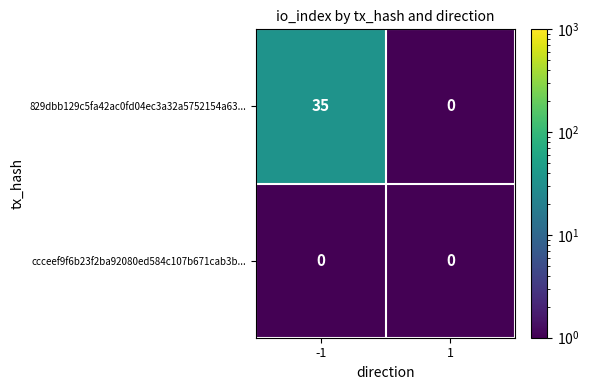

Is it true that 829dbb129c5fa42ac0fd04ec3a32a5752154a63... equals 51 at -1?

False